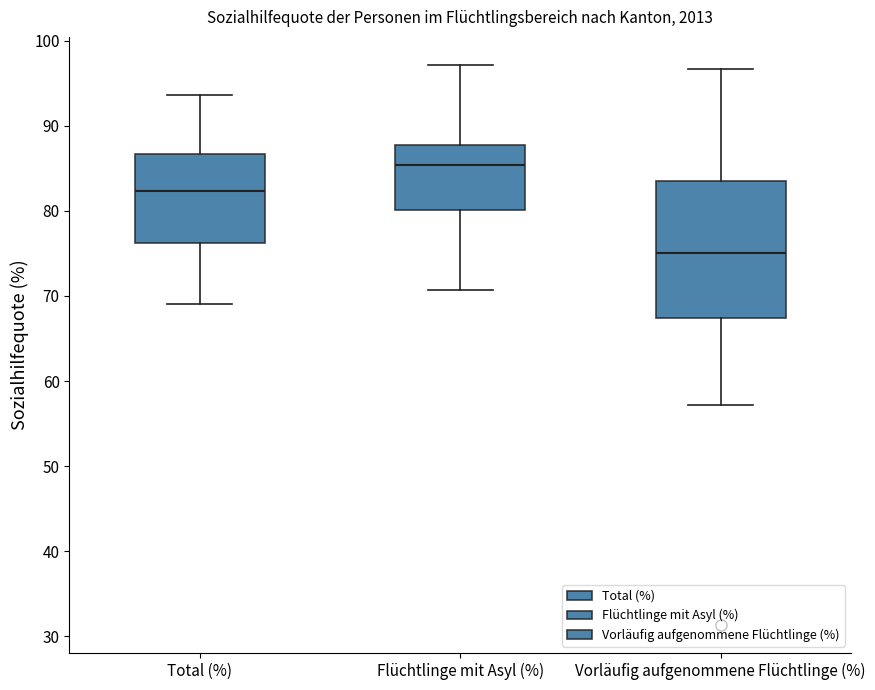

Comparing the boxes themselves (not the whiskers), which one is the tallest?

Vorläufig aufgenommene Flüchtlinge (%)